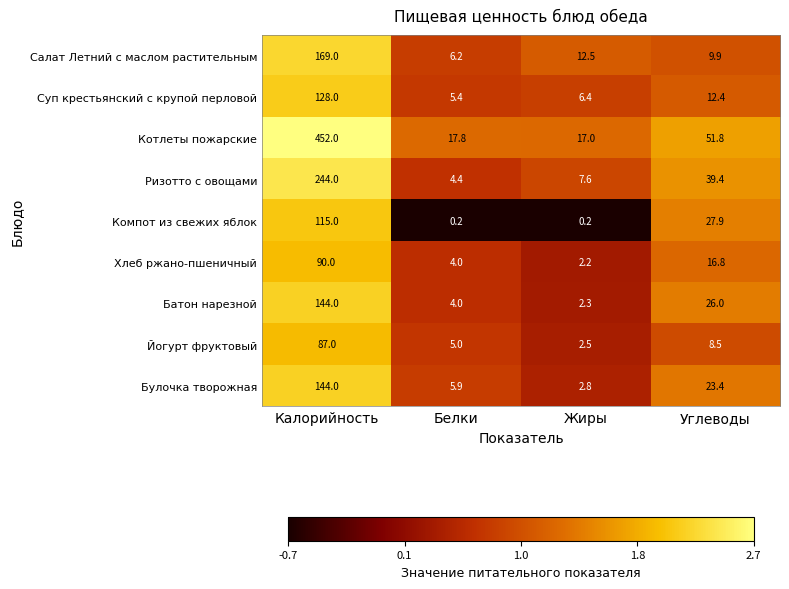

At which category does the chart reach its peak across all series?

Калорийность